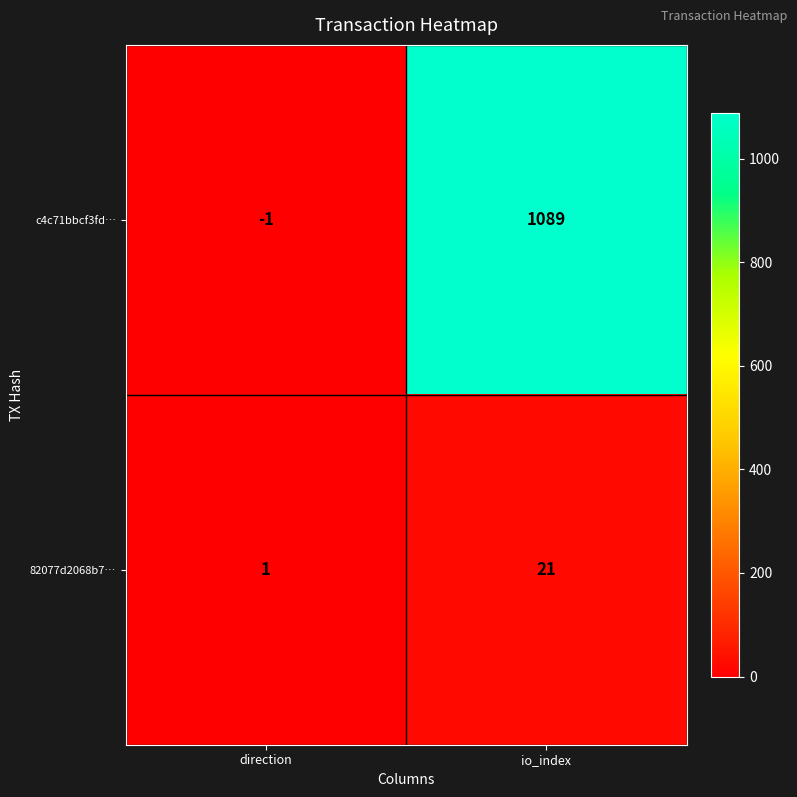

Count the number of data series in this chart.

2